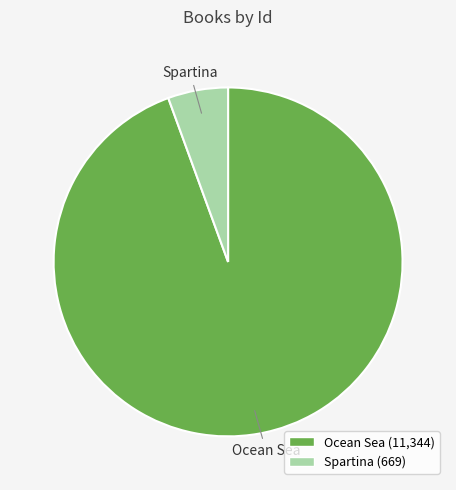

What is the majority slice?

Ocean Sea